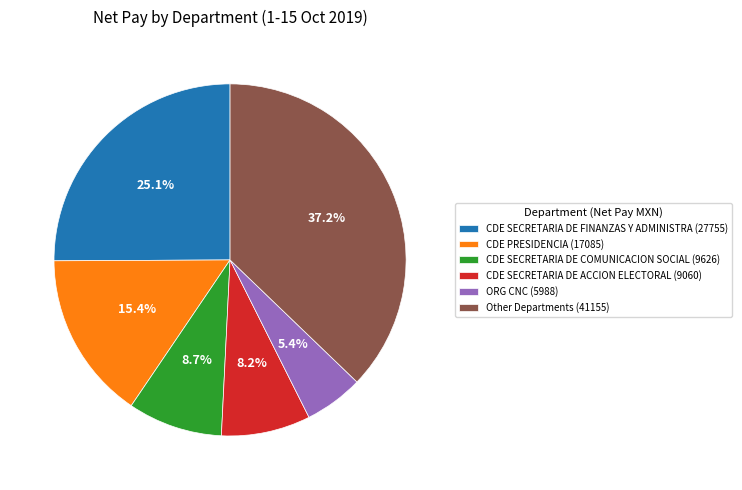

Does CDE SECRETARIA DE COMUNICACION SOCIAL (9626) account for over 50% of the chart?

No